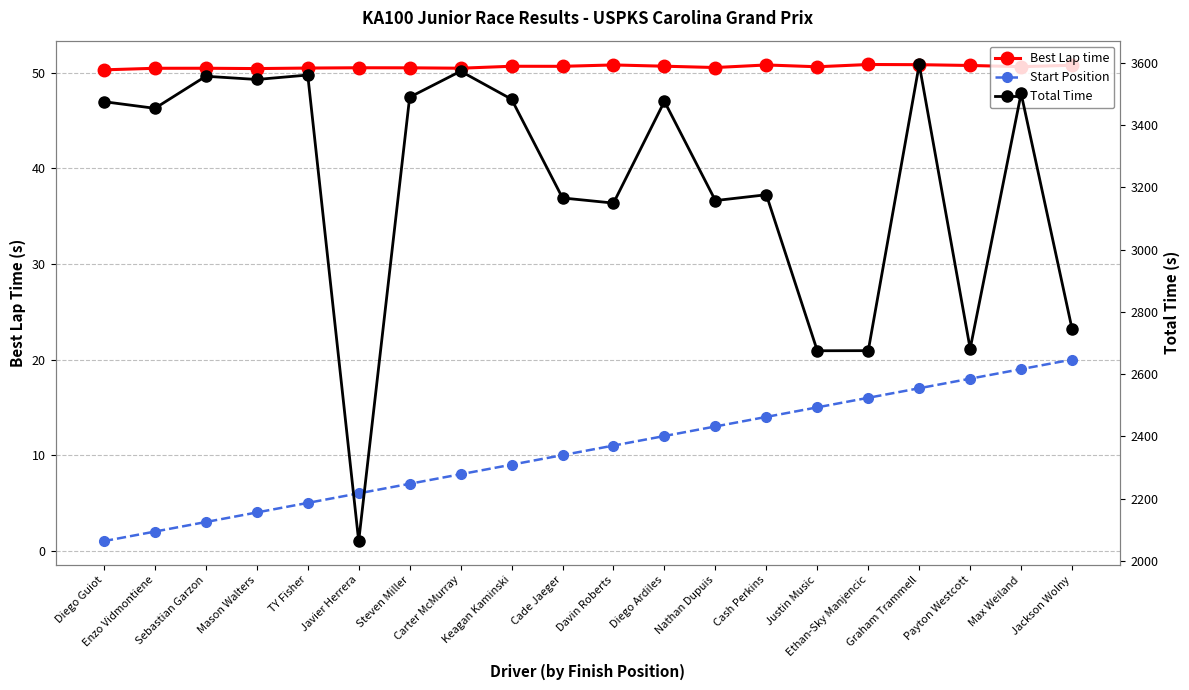

Is it true that Best Lap time equals 75.5 at TY Fisher?

False